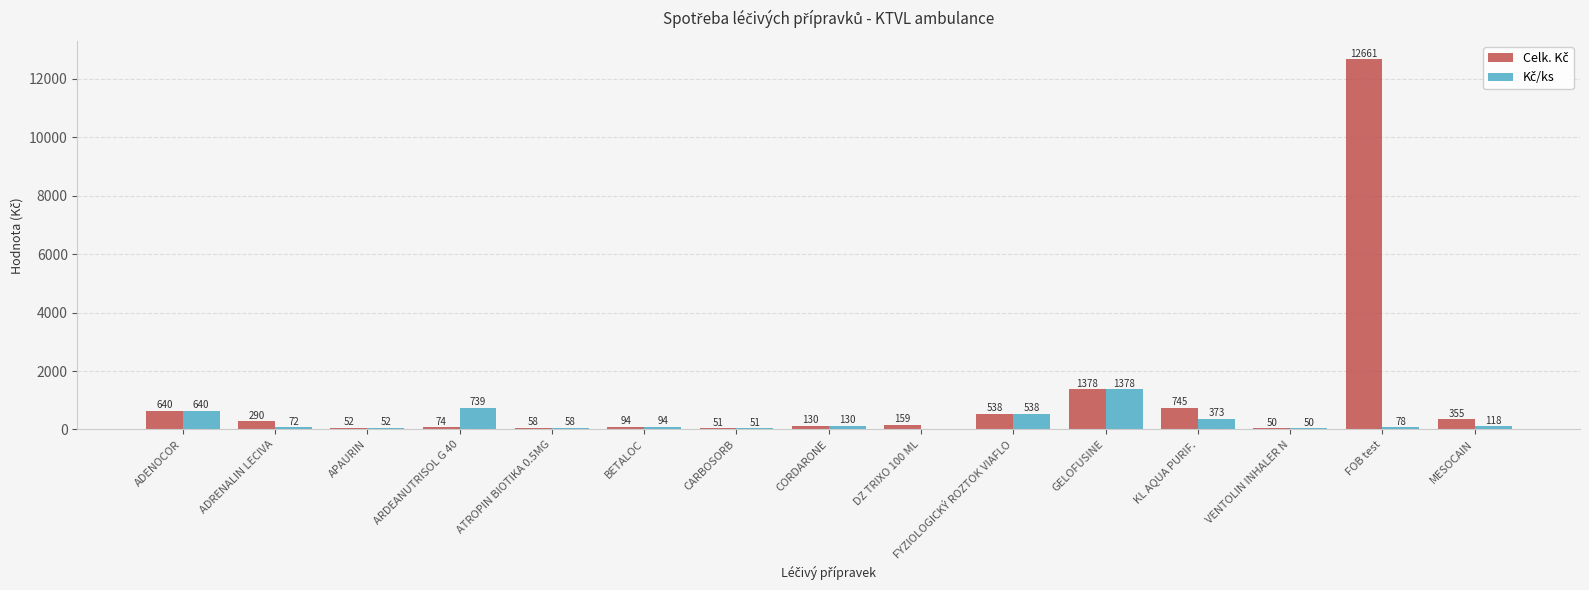

What is the maximum value shown in the chart?

12661.2